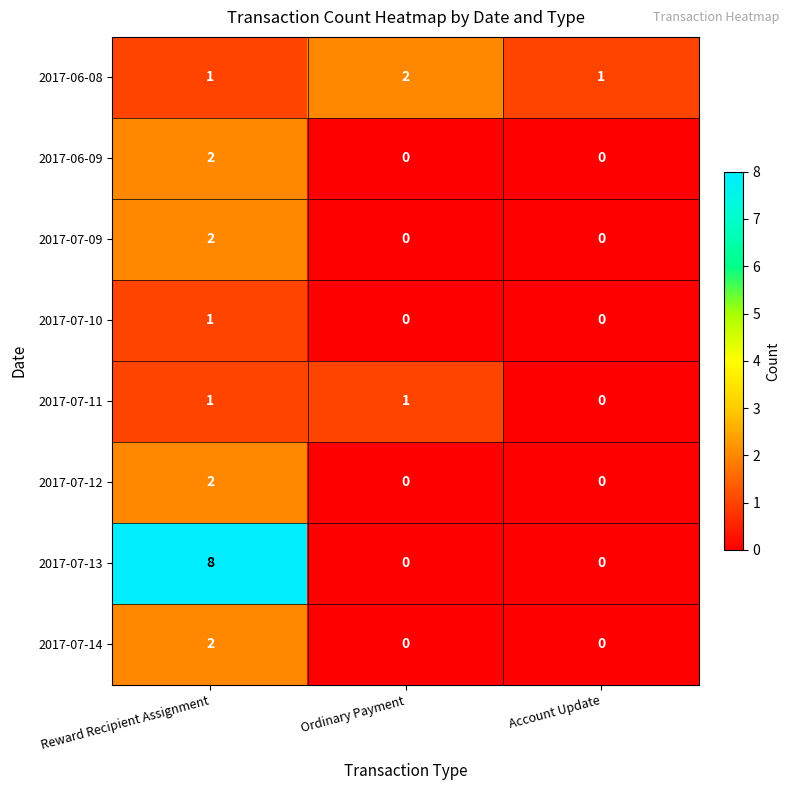

Reading right to left, extract all data points from this chart.

2017-06-08: 1	2	1
2017-06-09: 0	0	2
2017-07-09: 0	0	2
2017-07-10: 0	0	1
2017-07-11: 0	1	1
2017-07-12: 0	0	2
2017-07-13: 0	0	8
2017-07-14: 0	0	2